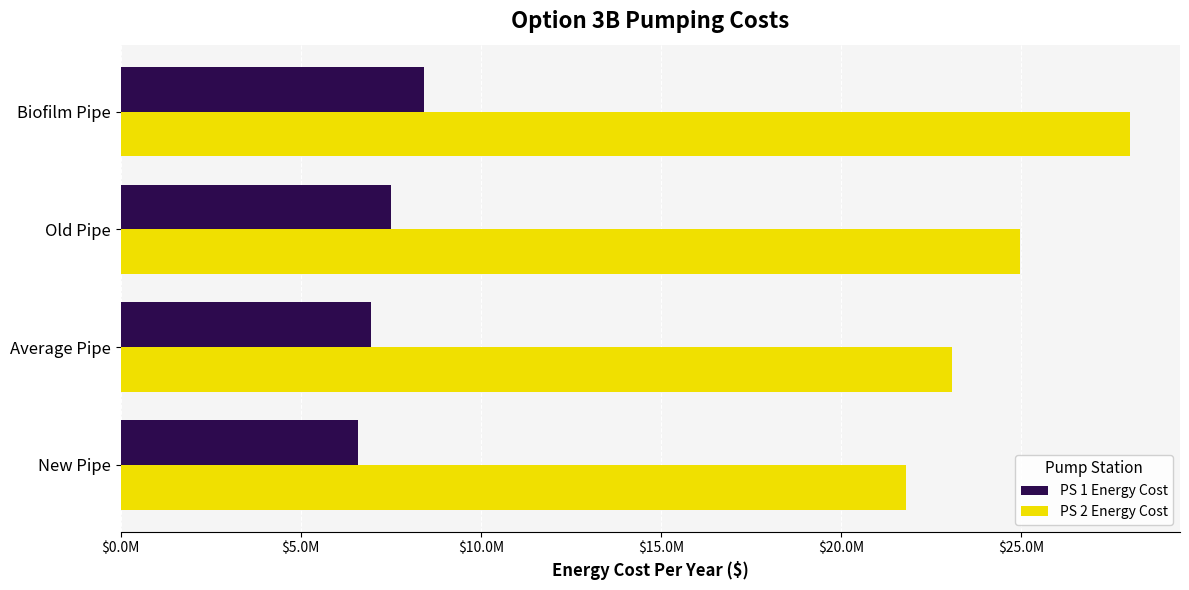

Reading right to left, what are all the values shown in this chart?

PS 1 Energy Cost: 8421987.5	7506591.5	6957353.9	6591195.5
PS 2 Energy Cost: 27998907.3	24953038.6	23078657.8	21790021.0